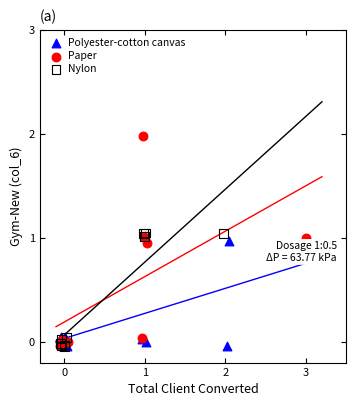

Which series has the widest spread of Y values?

Paper